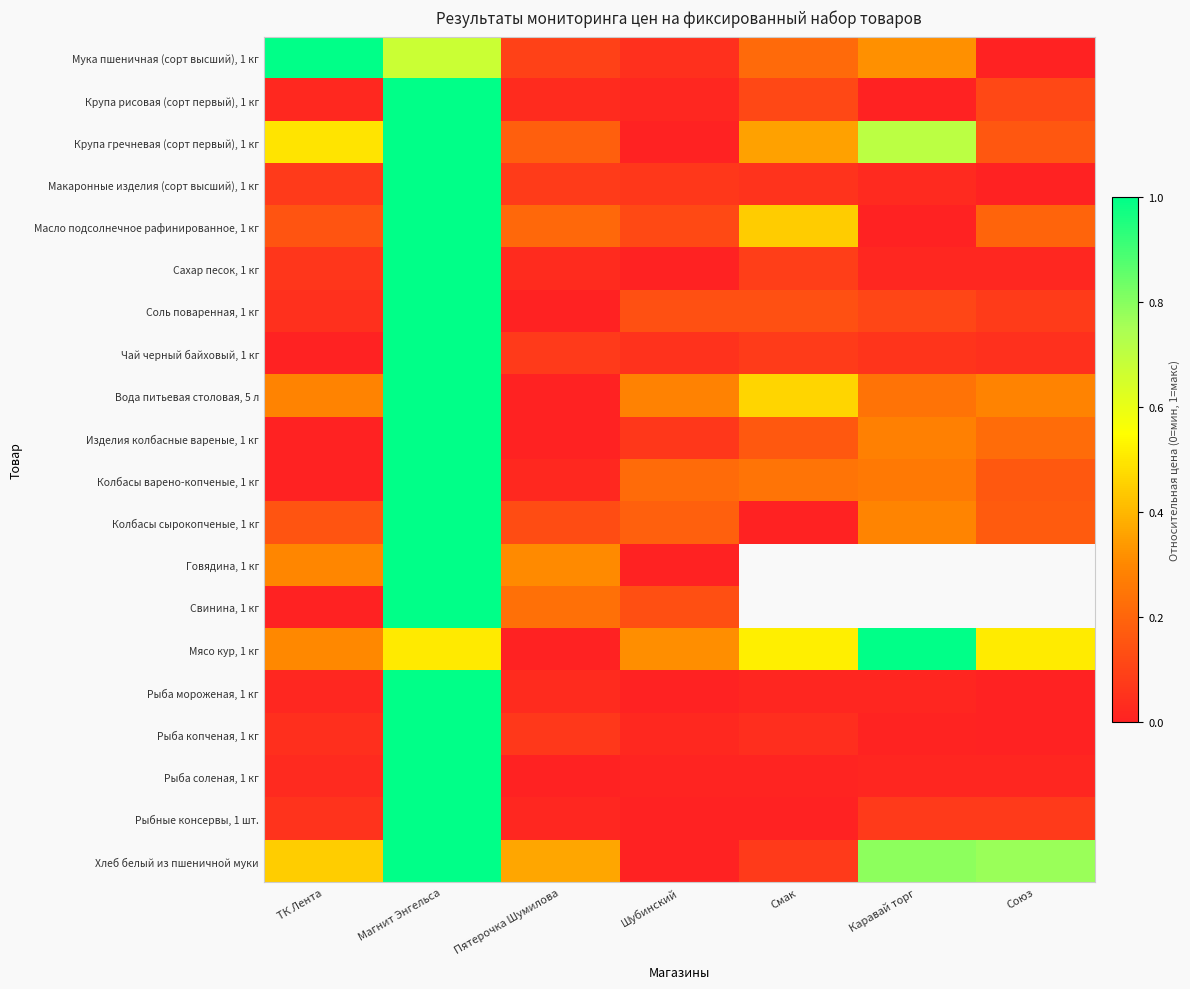

Between Пятерочка Шумилова and Союз, which is larger?

Пятерочка Шумилова